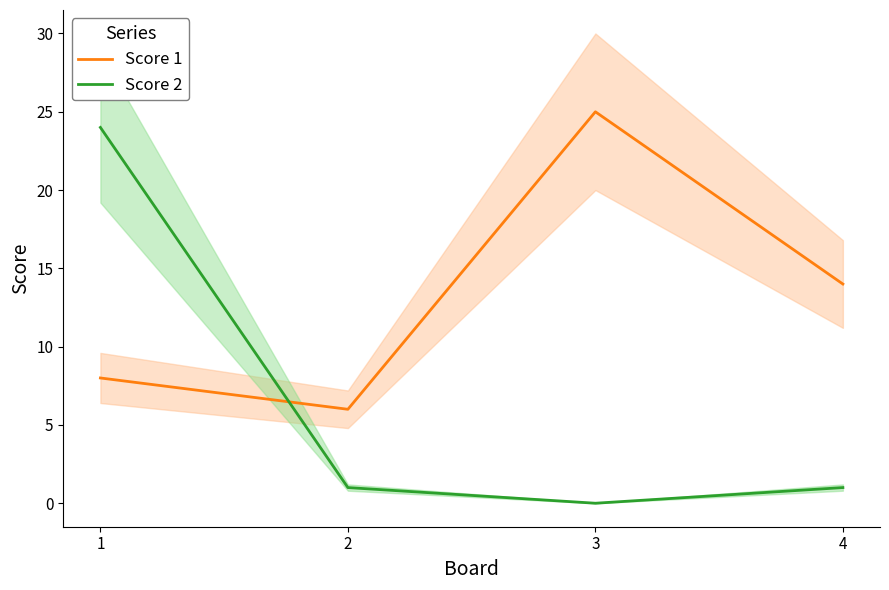

Is this an area chart (filled region under the line)?

No